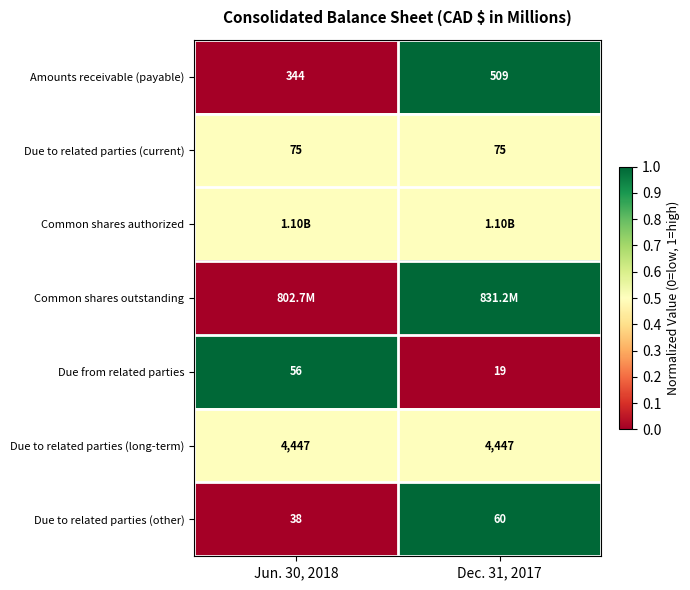

What is the sum of all Due to related parties (other) values?

98.0